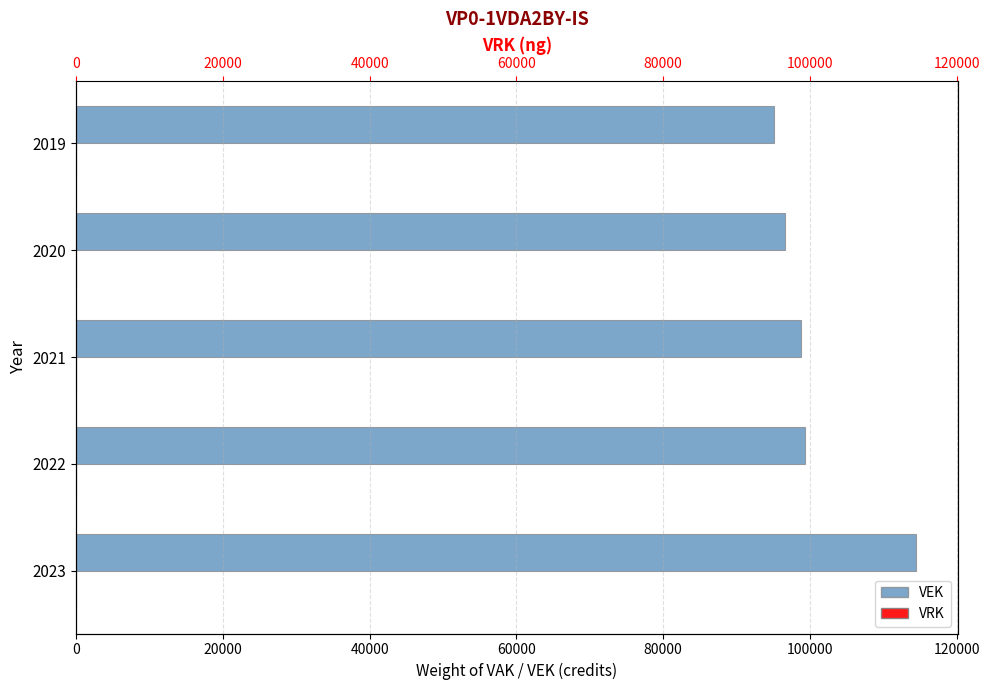

What is the value of the VRK bar at the 2nd from the left?

0.3